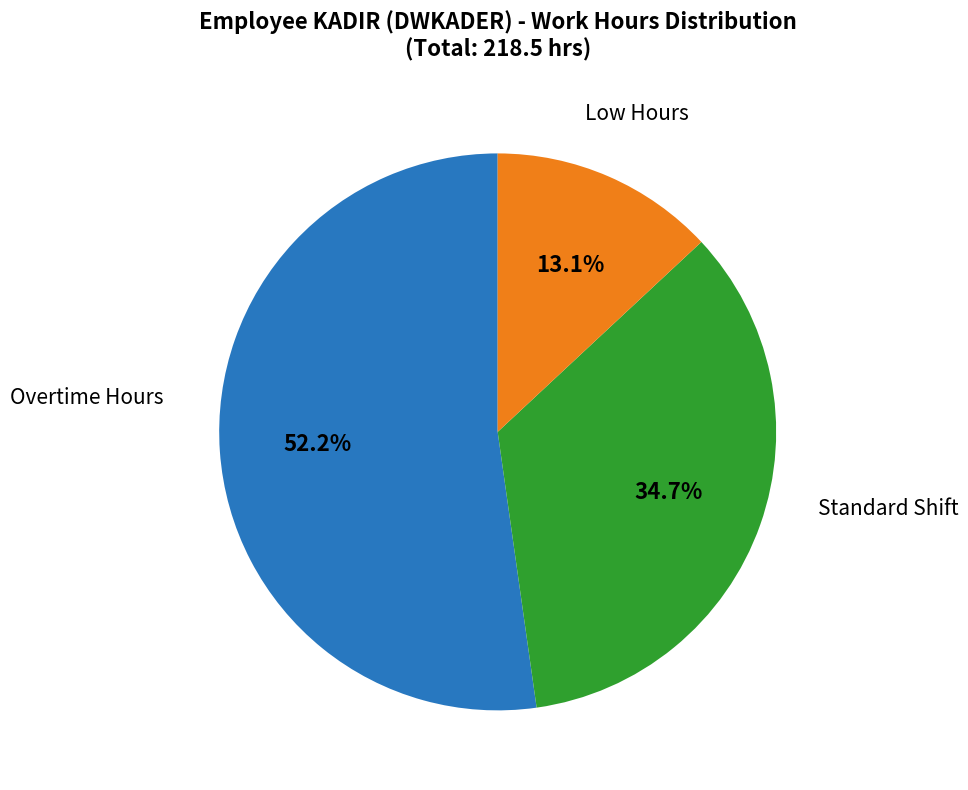

Is there any slice that represents more than half of the pie?

Yes